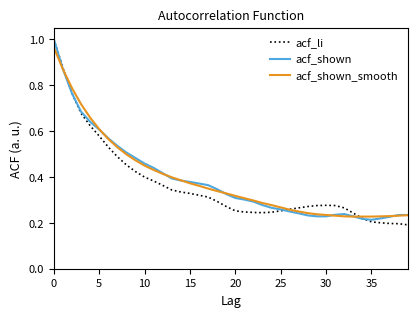

Does the chart have visible grid lines?

No